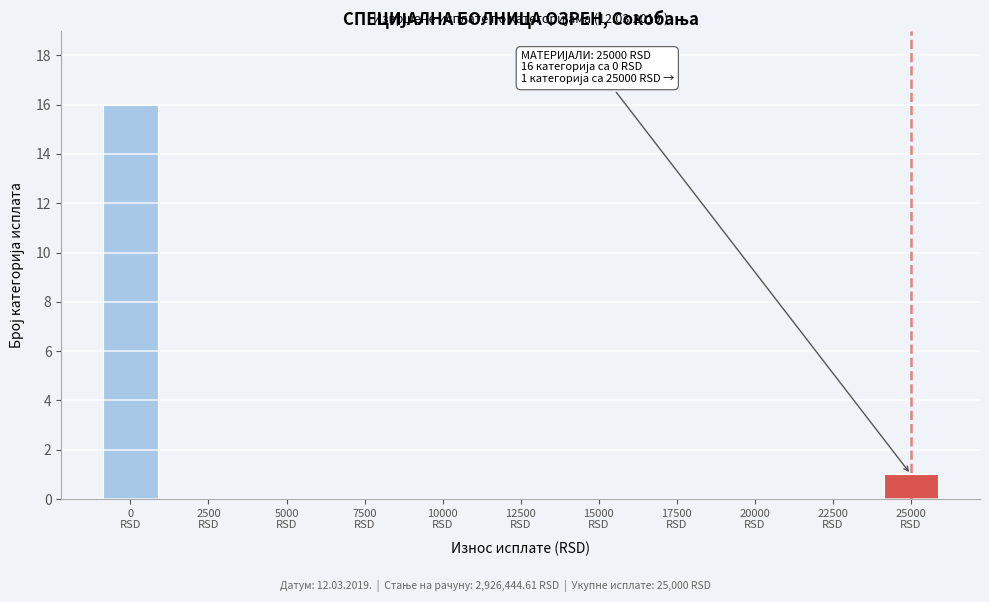

What is the greatest value displayed?

16